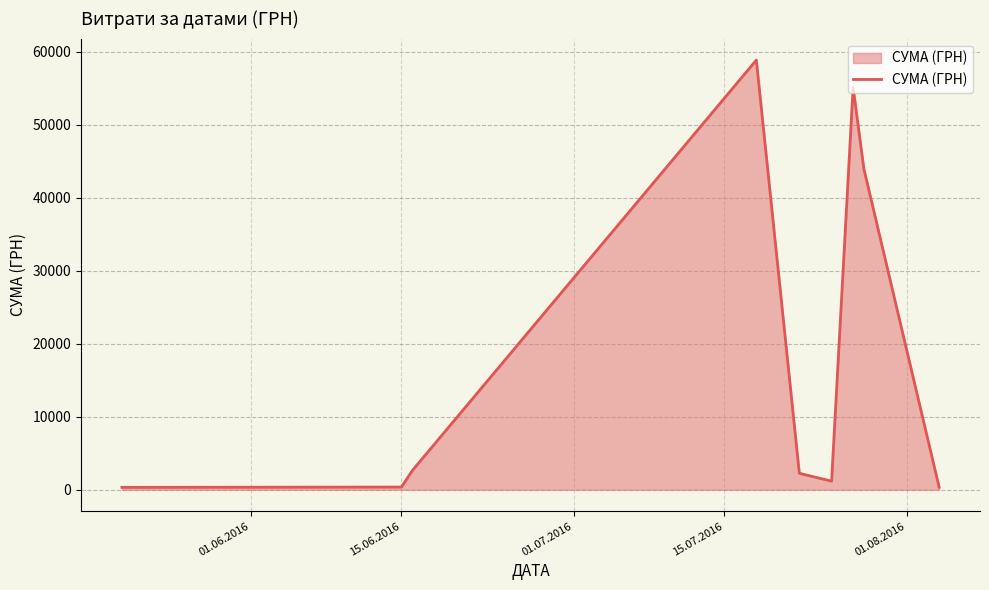

What is the maximum value shown in the chart?

58840.0